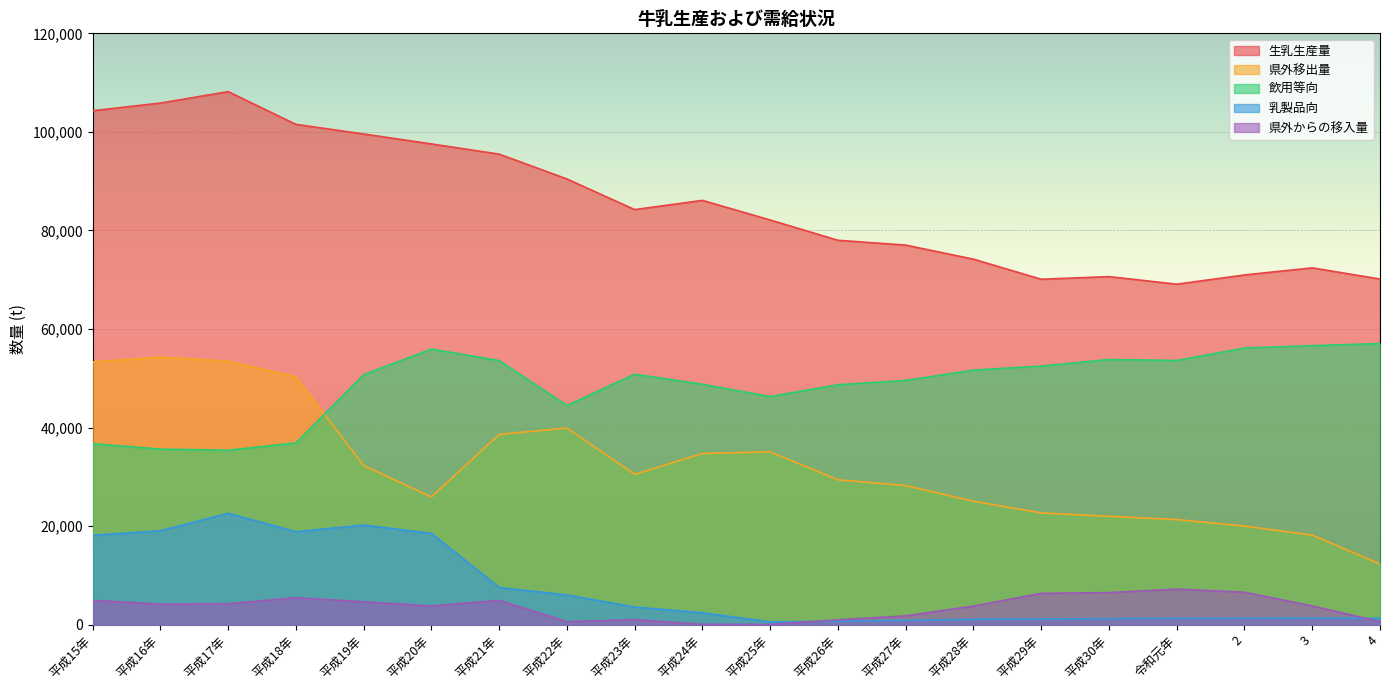

True or false: 県外移出量 and 生乳生産量 intersect in this chart.

False